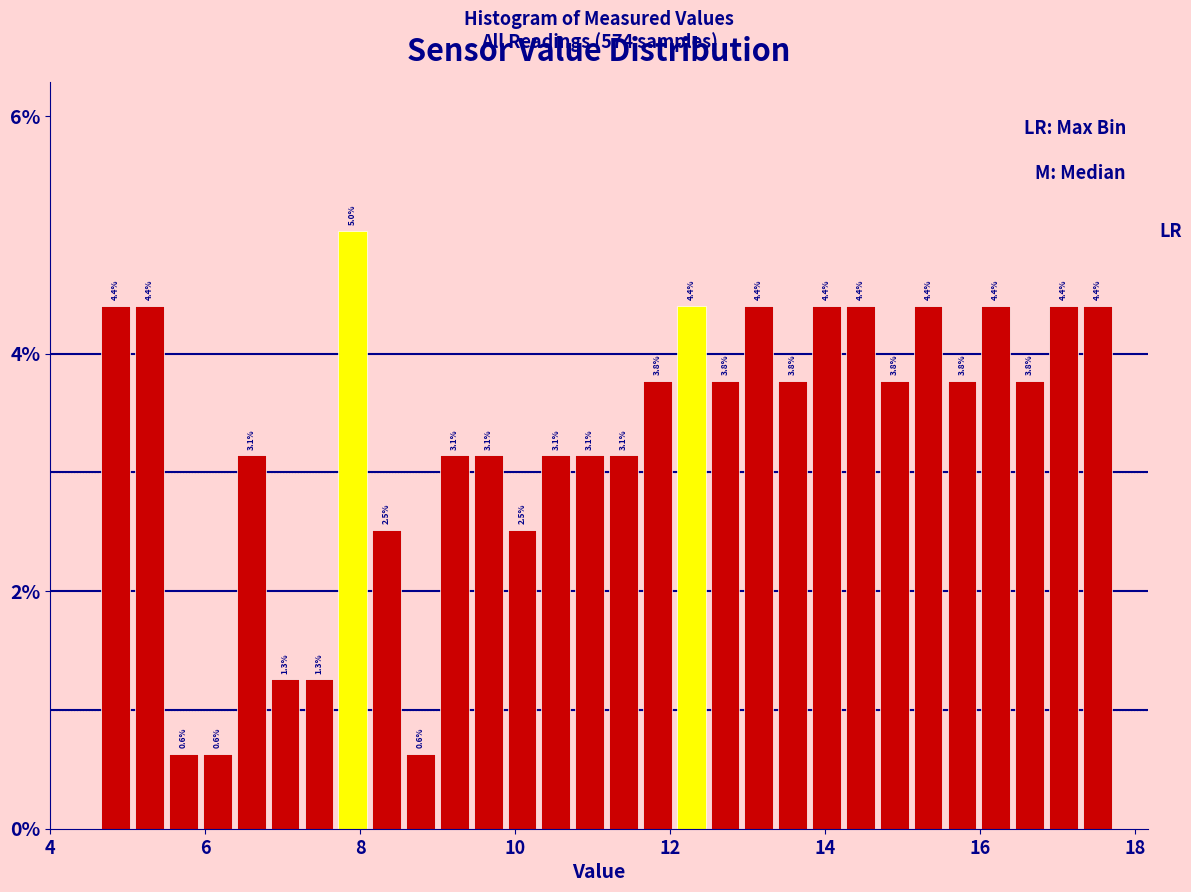

Read against the x-axis, roughly where is the centre of the tallest bar?

8.0